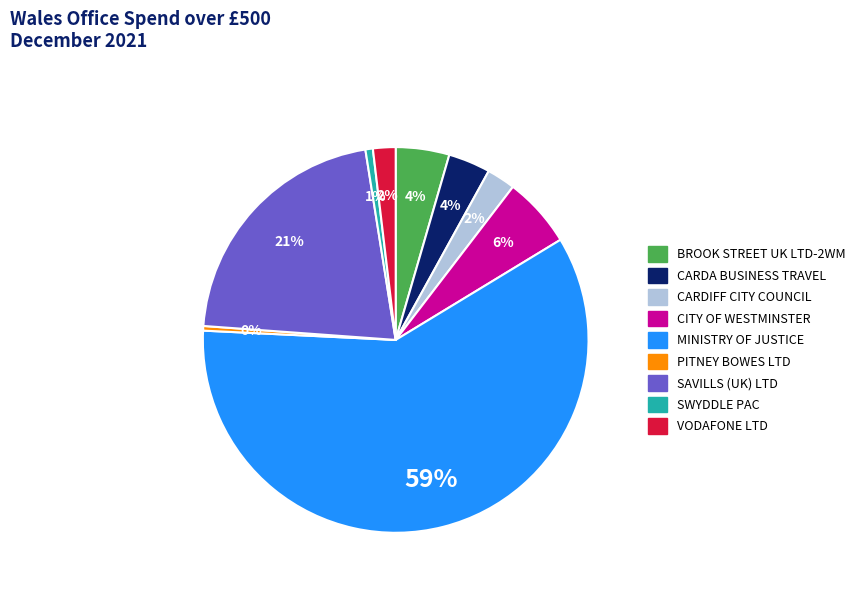

The VODAFONE LTD slice represents 2% of the pie. True or false?

True